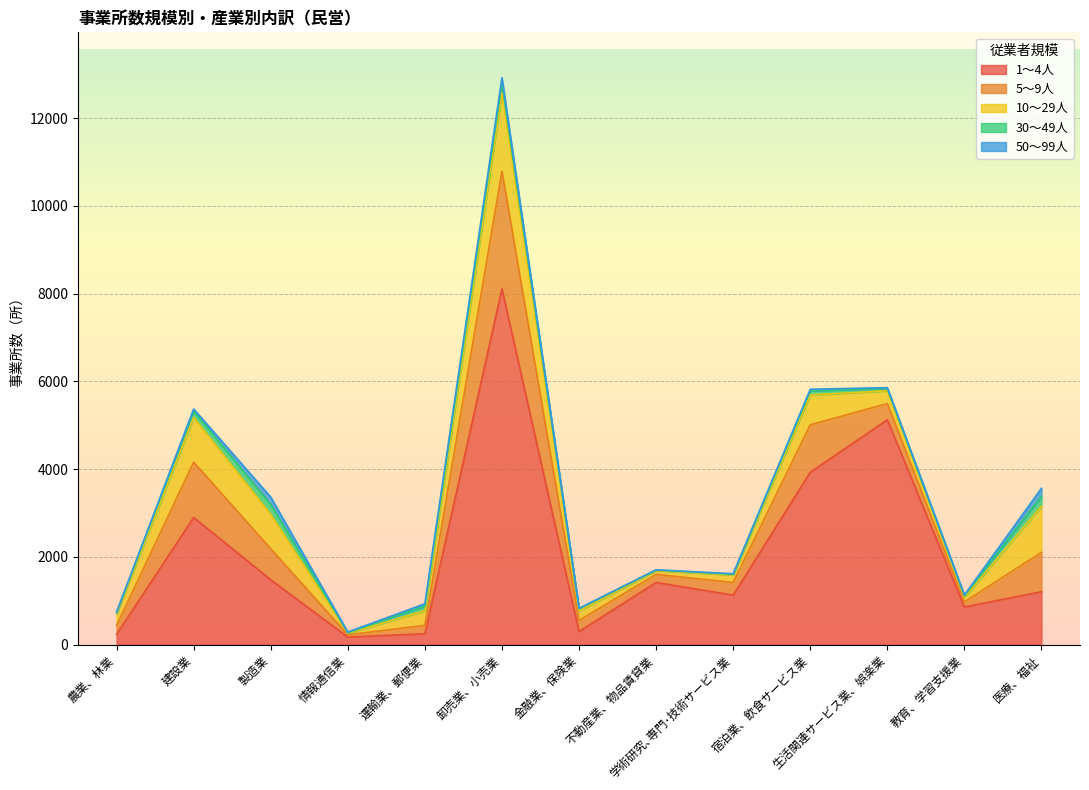

How many interior local valleys does the 5～9人 series have?

3